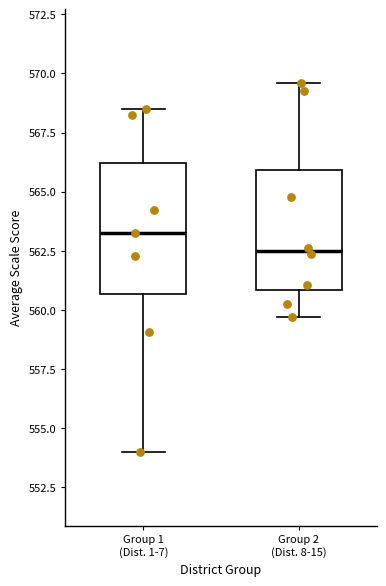

Reading left to right, transcribe this box plot: for each box, give where its median line is, the range the box spans, and where its two whiskers end, as read against the y-axis. The values are not printed on the chart, so give them approximately, as read against the axis.

Group 1 (Dist. 1-7): median 563.5, box 560.5 to 566.0, whiskers 554.0 to 568.5
Group 2 (Dist. 8-15): median 562.5, box 561.0 to 566.0, whiskers 559.5 to 569.5